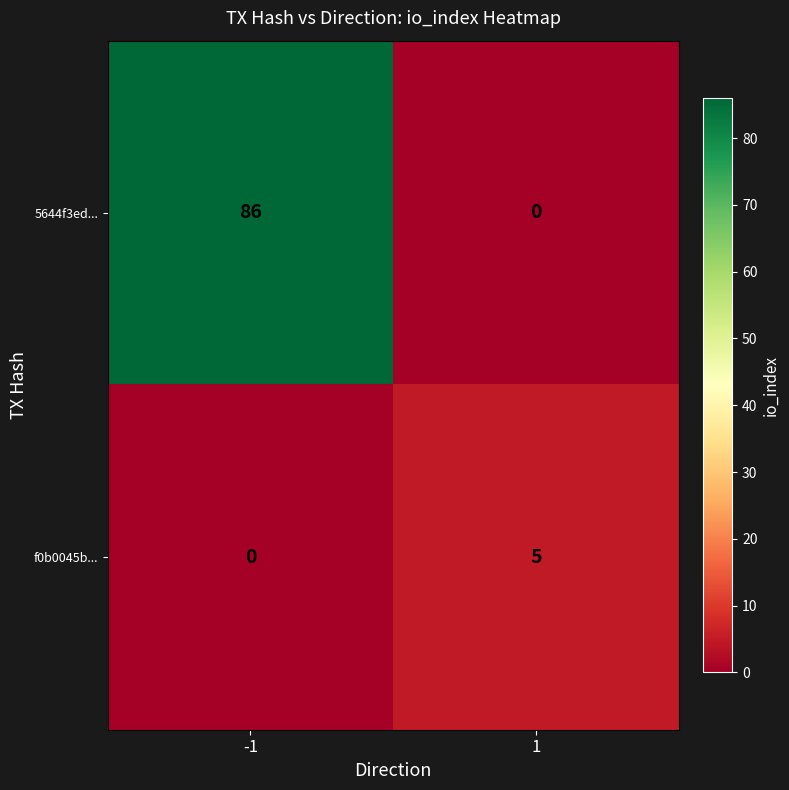

Which series has the widest spread of values?

5644f3ed...